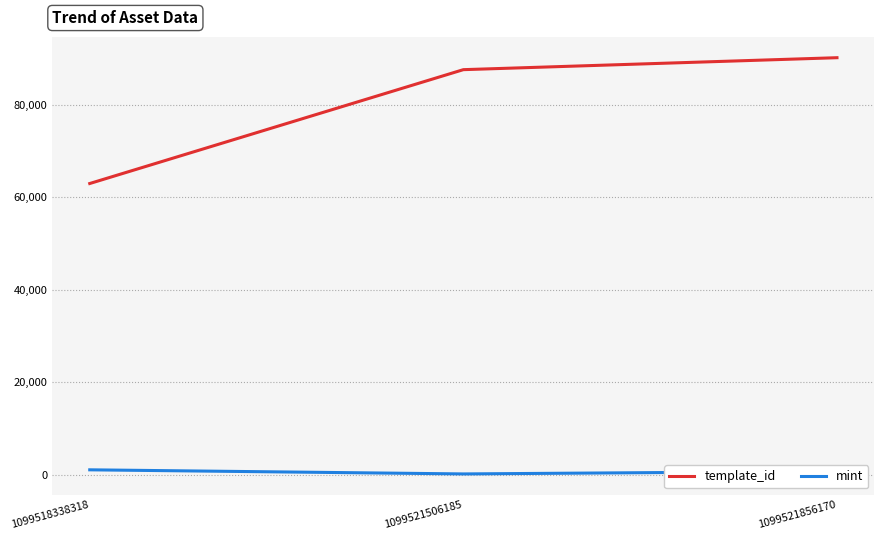

Which series has the widest spread of values?

template_id